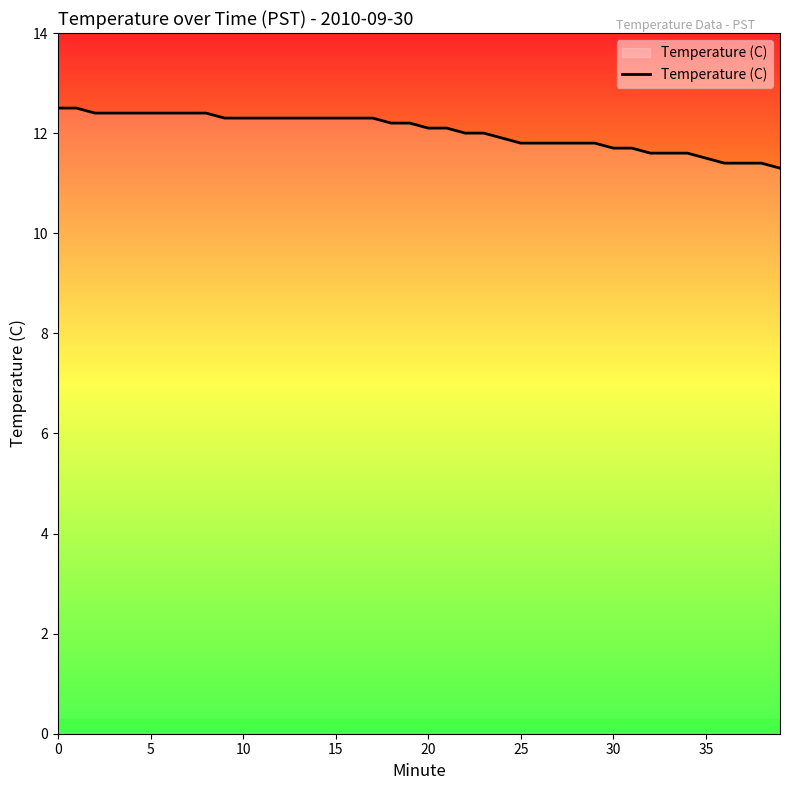

What is the maximum value shown in the chart?

12.5